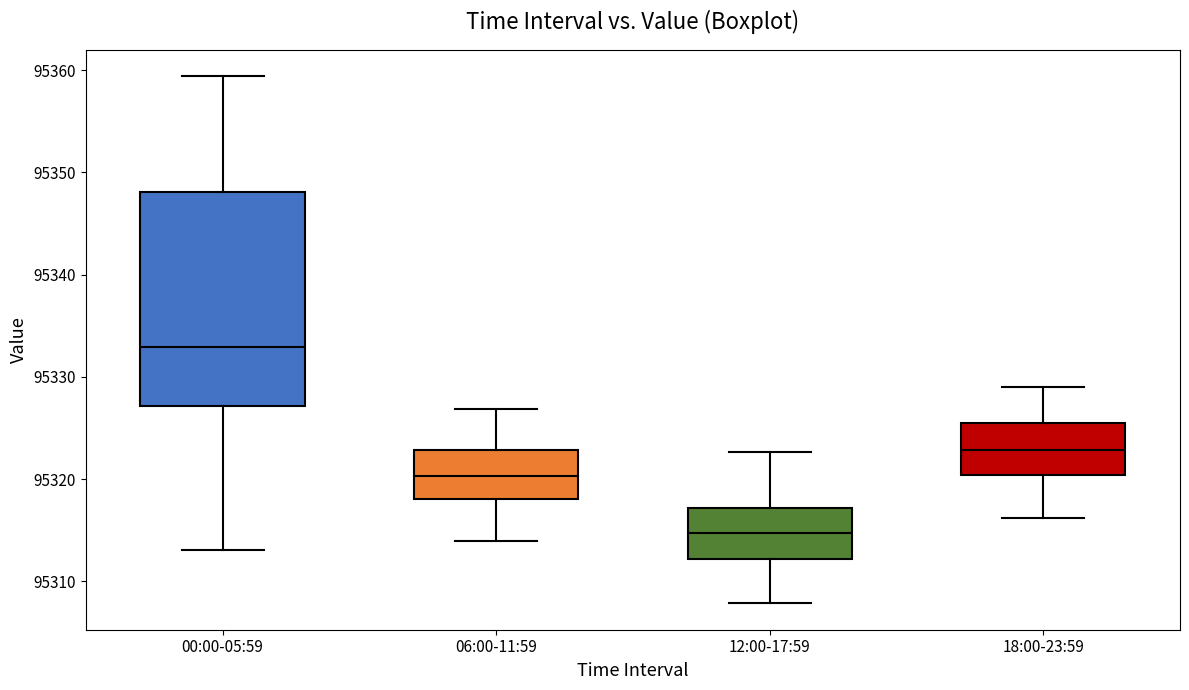

Where is the upper edge of the box for 06:00-11:59 on the y-axis? The values are not printed on the chart, so give them approximately, as read against the axis.

95323